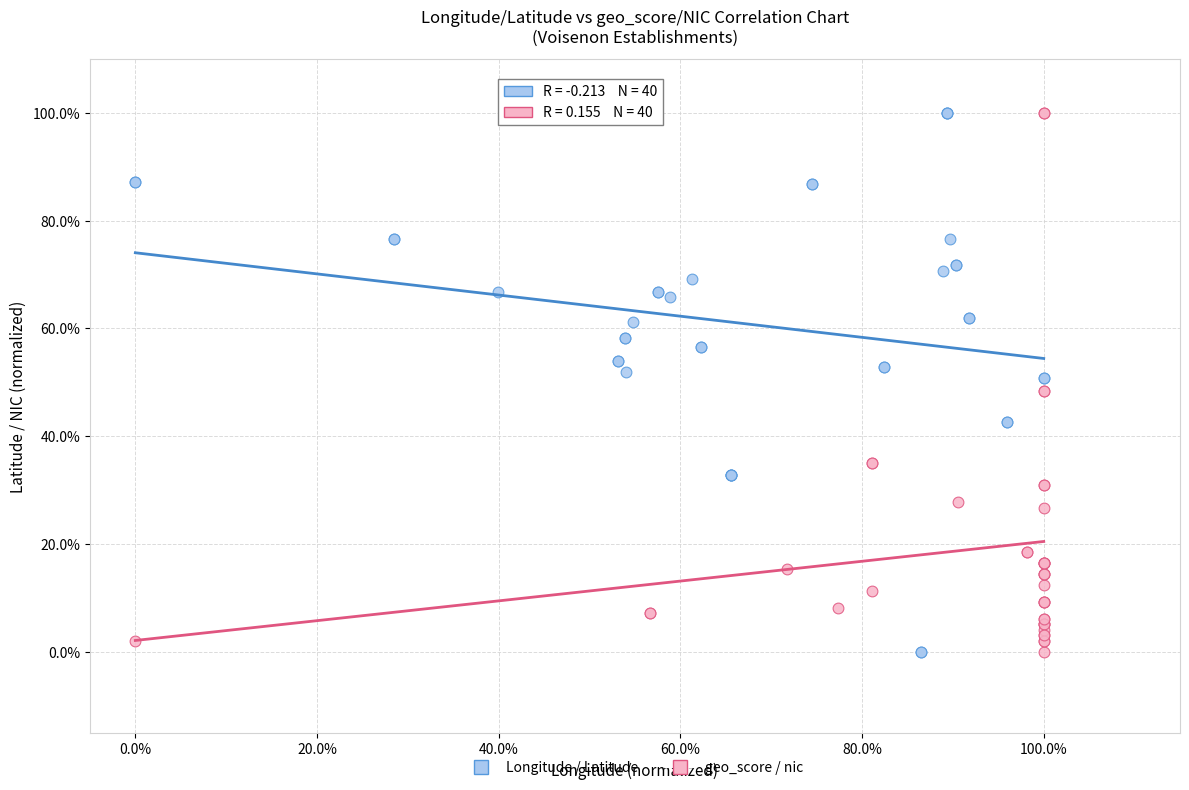

What are all the series names shown in the legend?

Longitude / Latitude, geo_score / nic